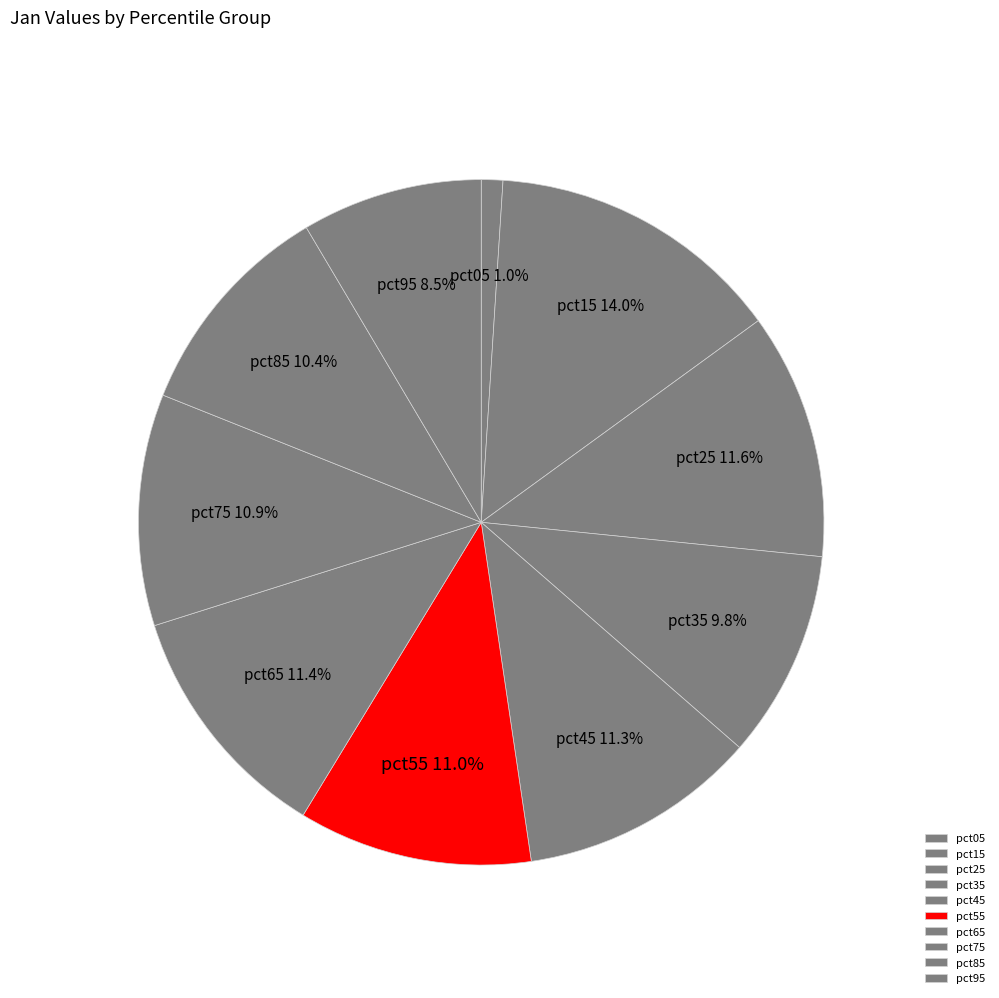

What is the largest slice in the pie chart?

pct15